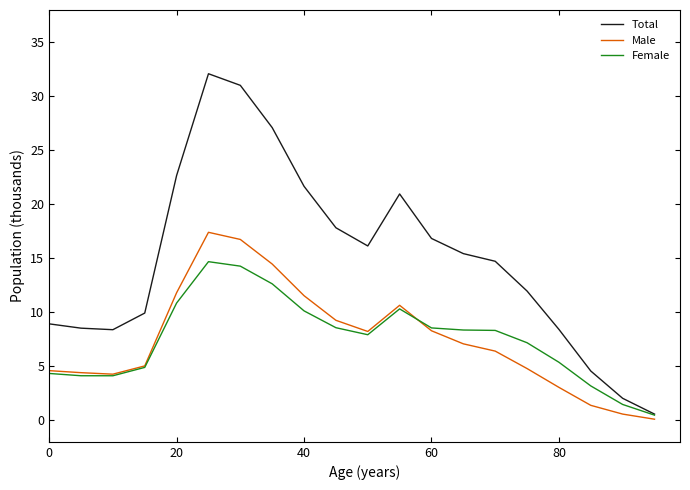

Which series has the largest total across all categories?

Total